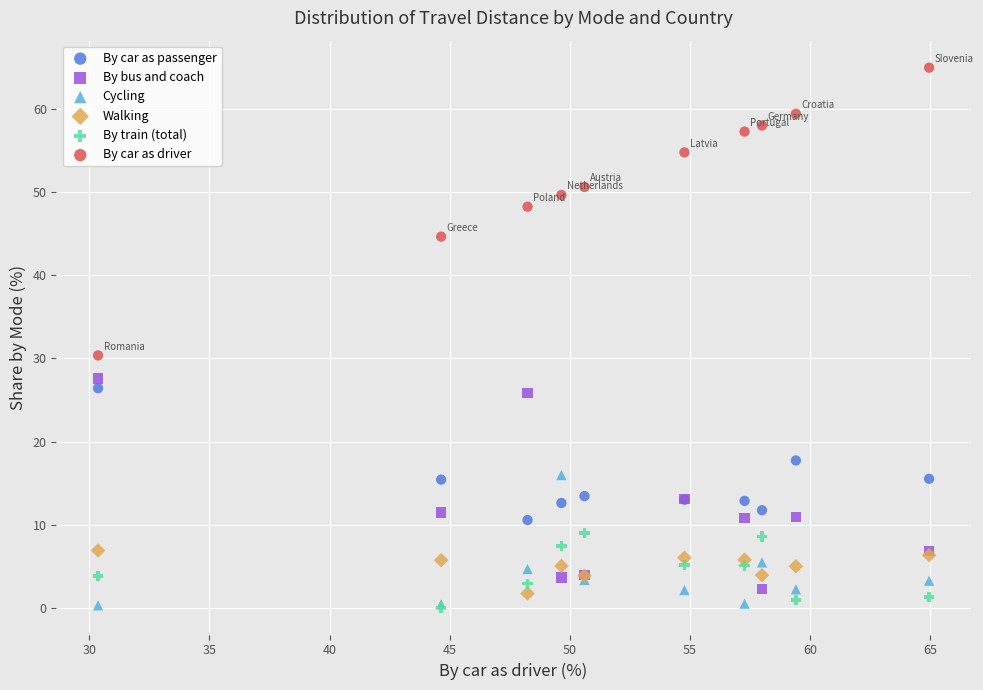

Across all series, what Y value is closest to 32?

30.4